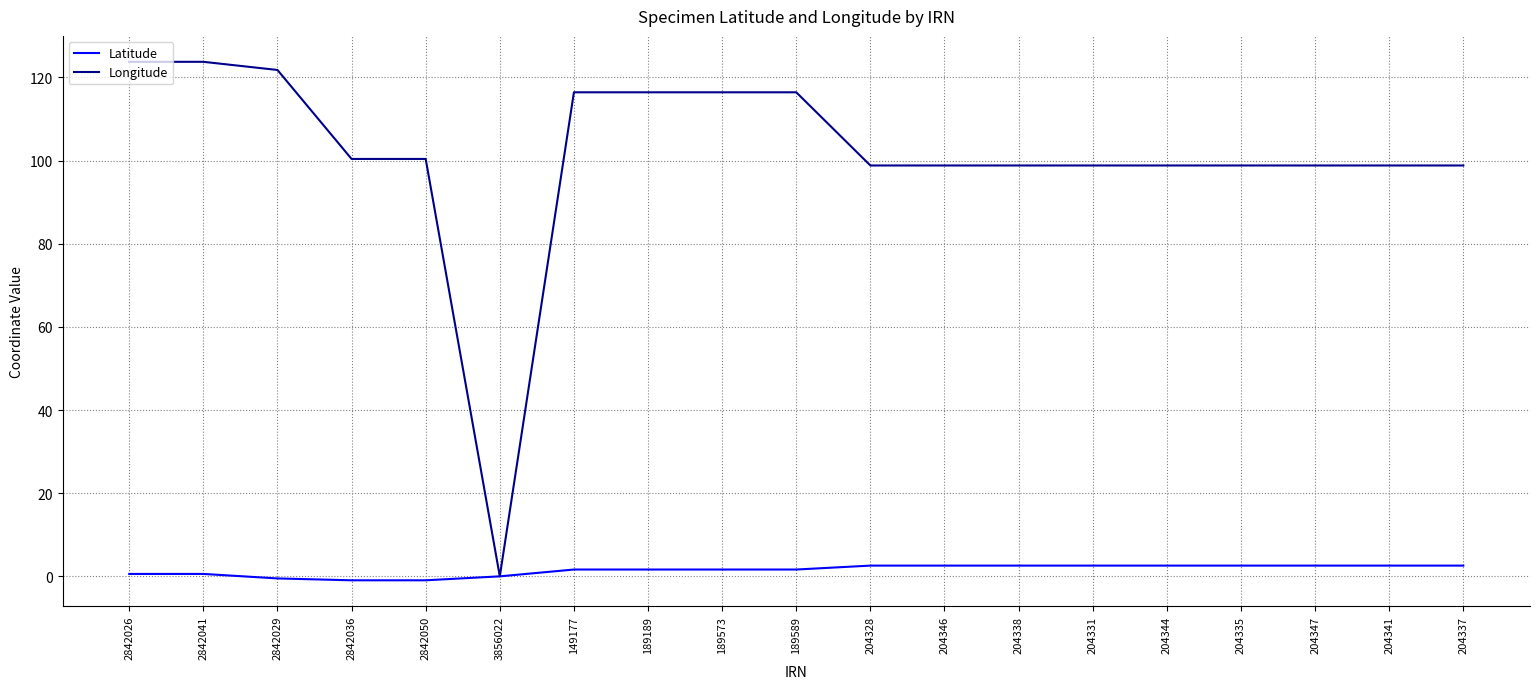

What is the sum of the Latitude values at 204337 and 2842029?

2.1